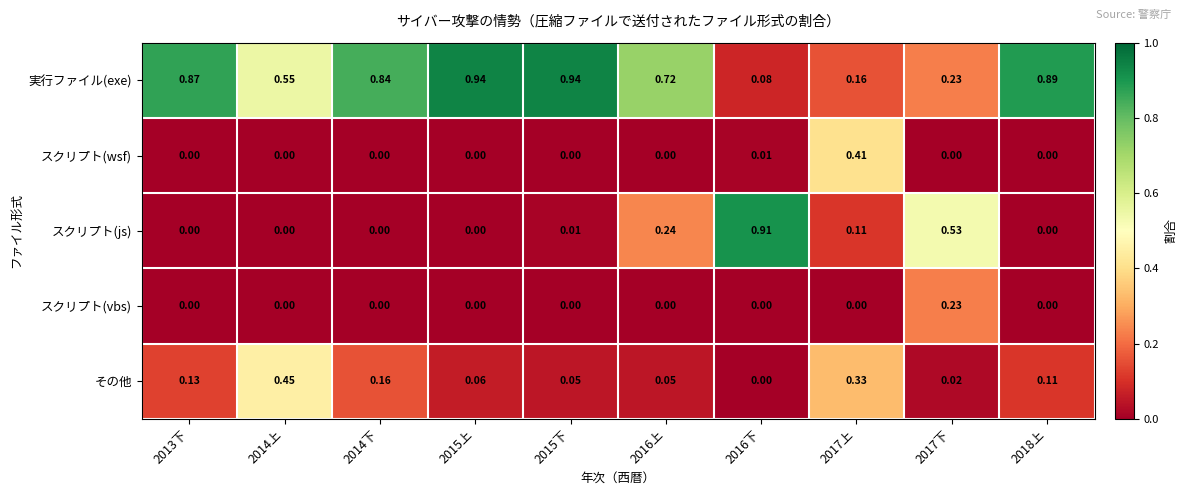

Rank the series by their maximum value, from lowest to highest.

スクリプト(vbs), スクリプト(wsf), その他, スクリプト(js), 実行ファイル(exe)